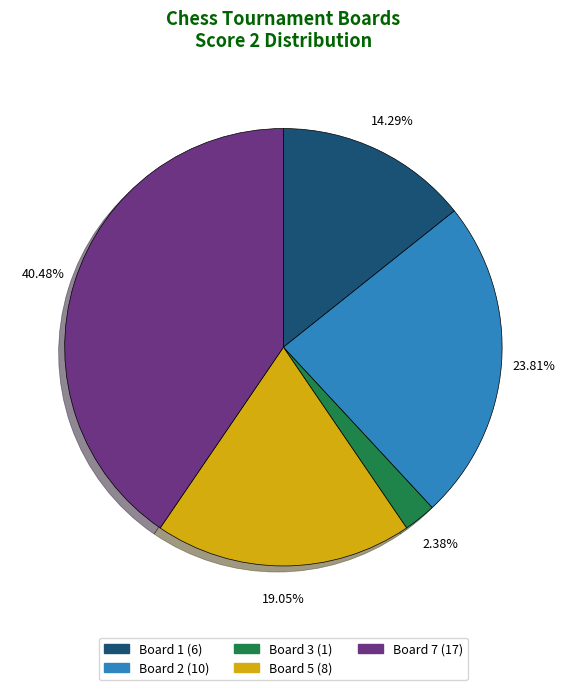

Is there a majority slice in this chart?

No